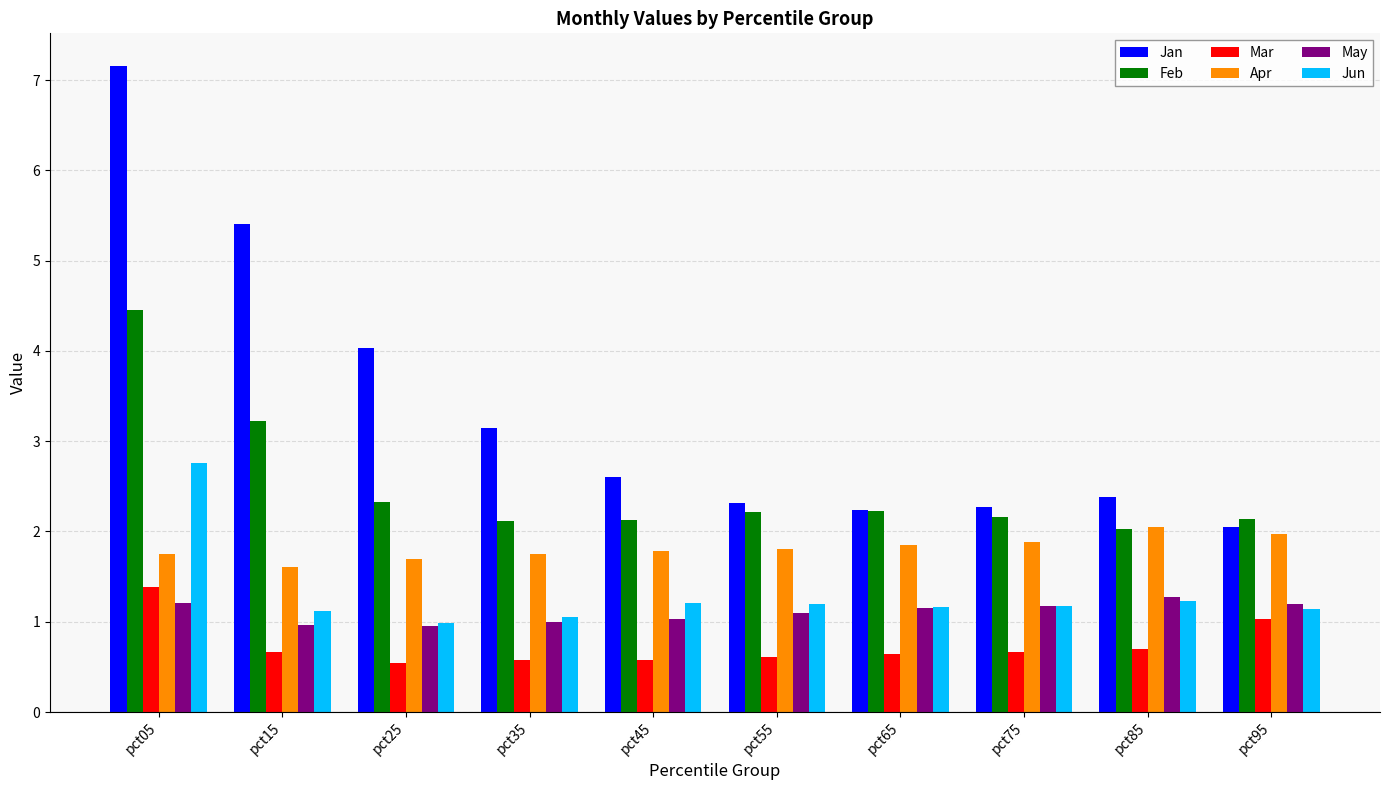

Between pct25 and pct45, which series saw the biggest shift?

Jan